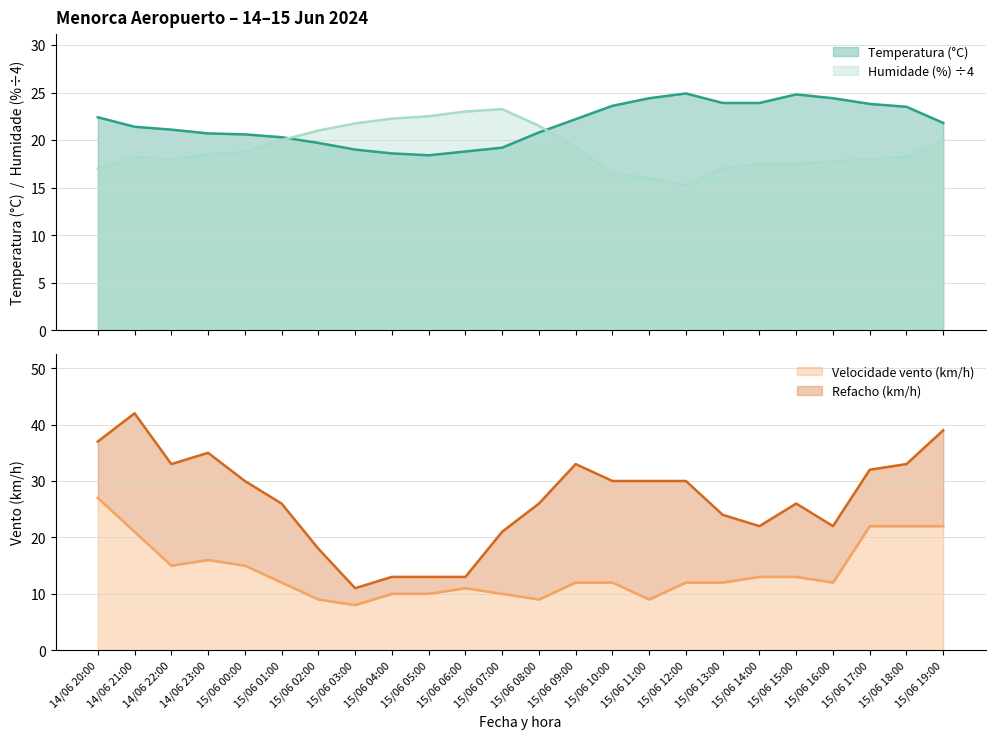

What is the label of the 4th point from the left?

14/06 23:00